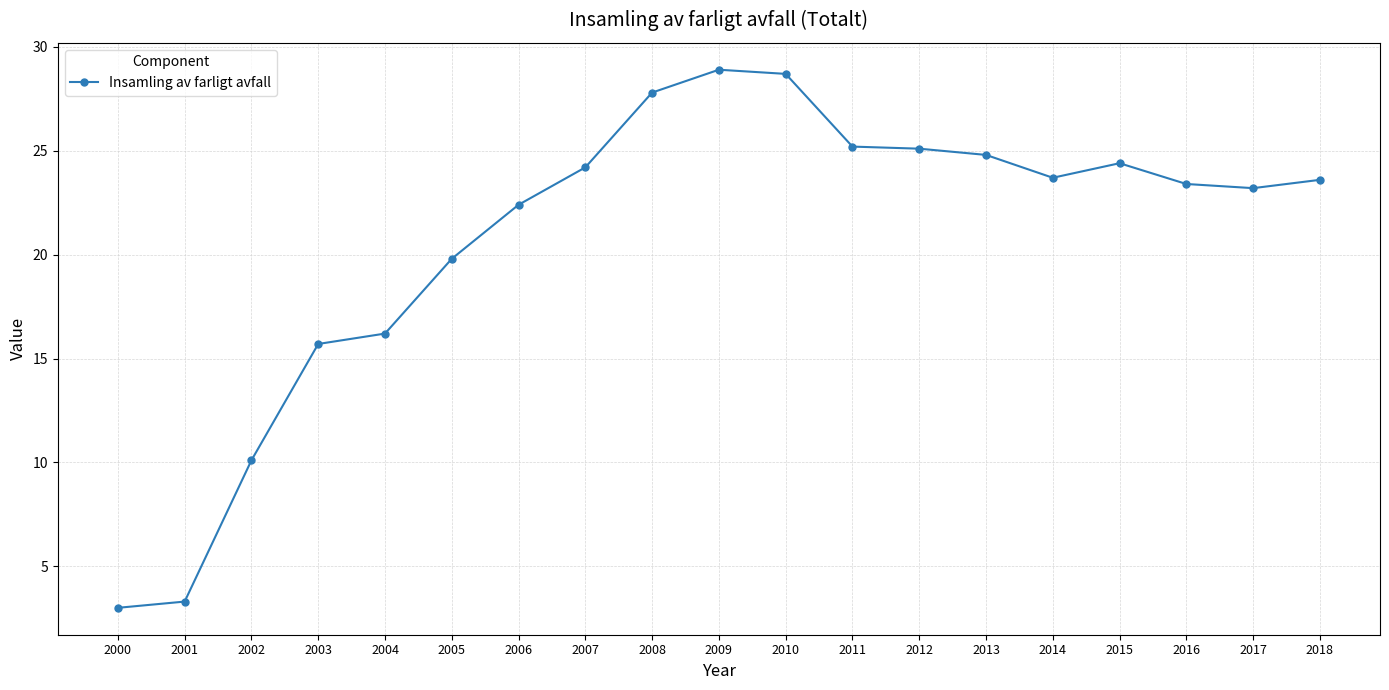

What is the ratio of the value at 2012 to the value at 2000?

8.4